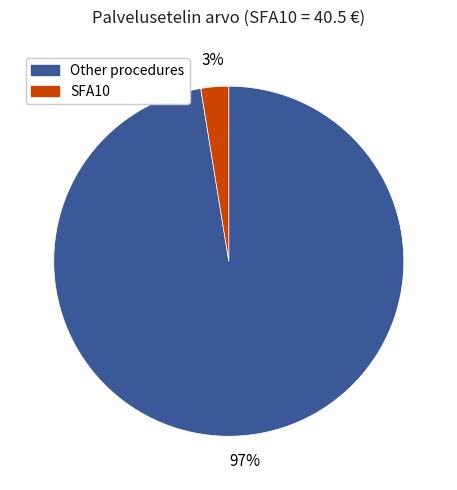

To the nearest percent, what is the average slice percentage?

50%